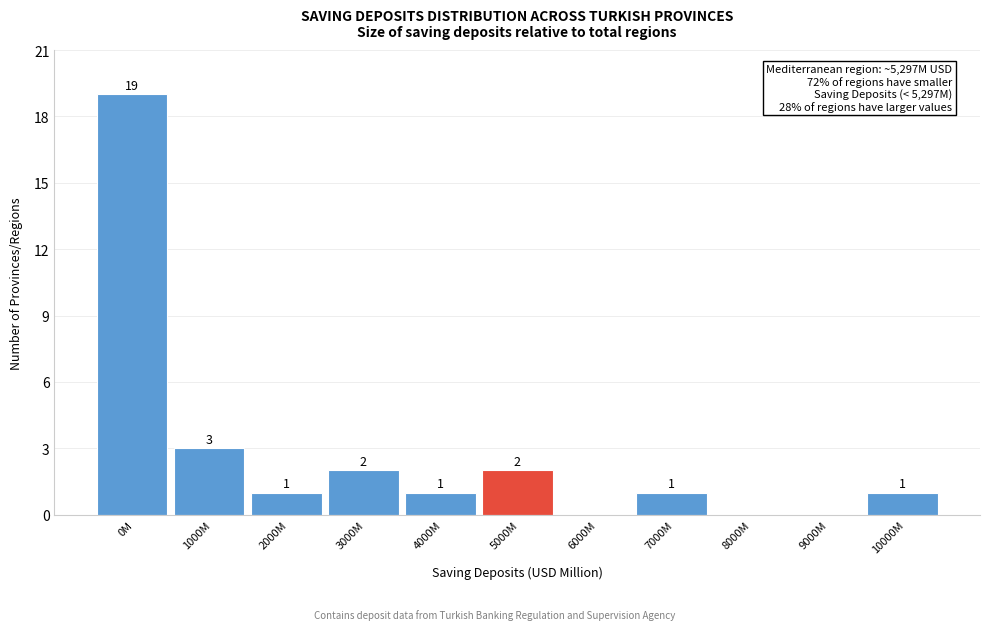

Reading right to left, list all the values displayed in this chart.

10000M=1	9000M=0	8000M=0	7000M=1	6000M=0	5000M=2	4000M=1	3000M=2	2000M=1	1000M=3	0M=19